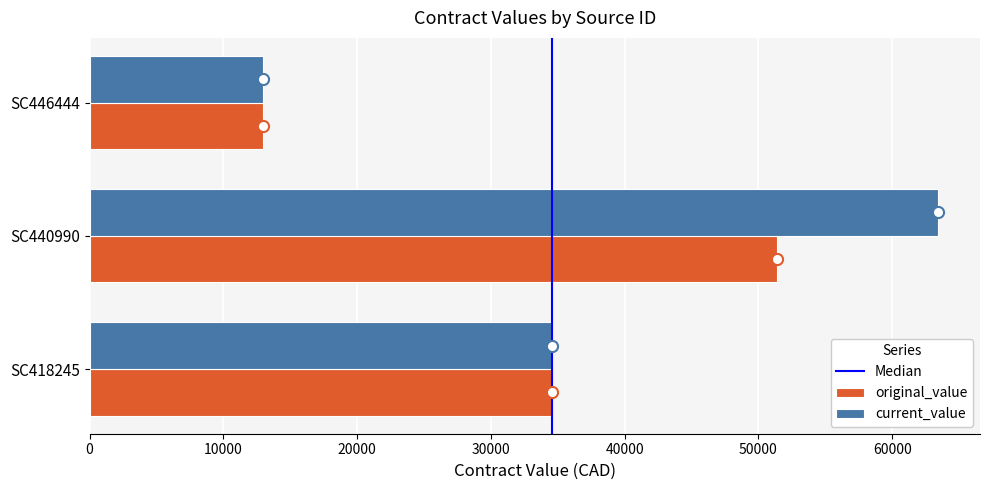

Is it true that current_value equals 14171.2 at SC440990?

False